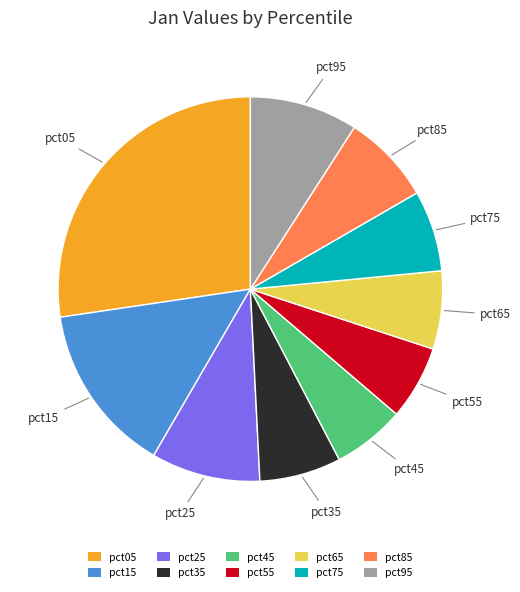

Combined, do pct75 and pct55 account for over 50%?

No